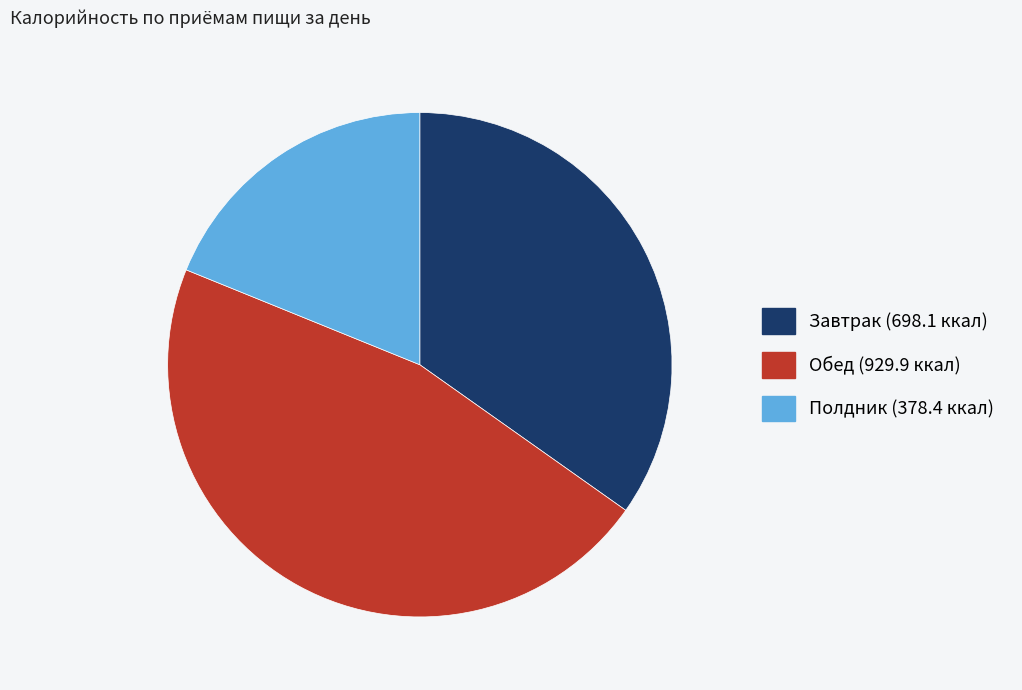

What is the largest slice in the pie chart?

Обед